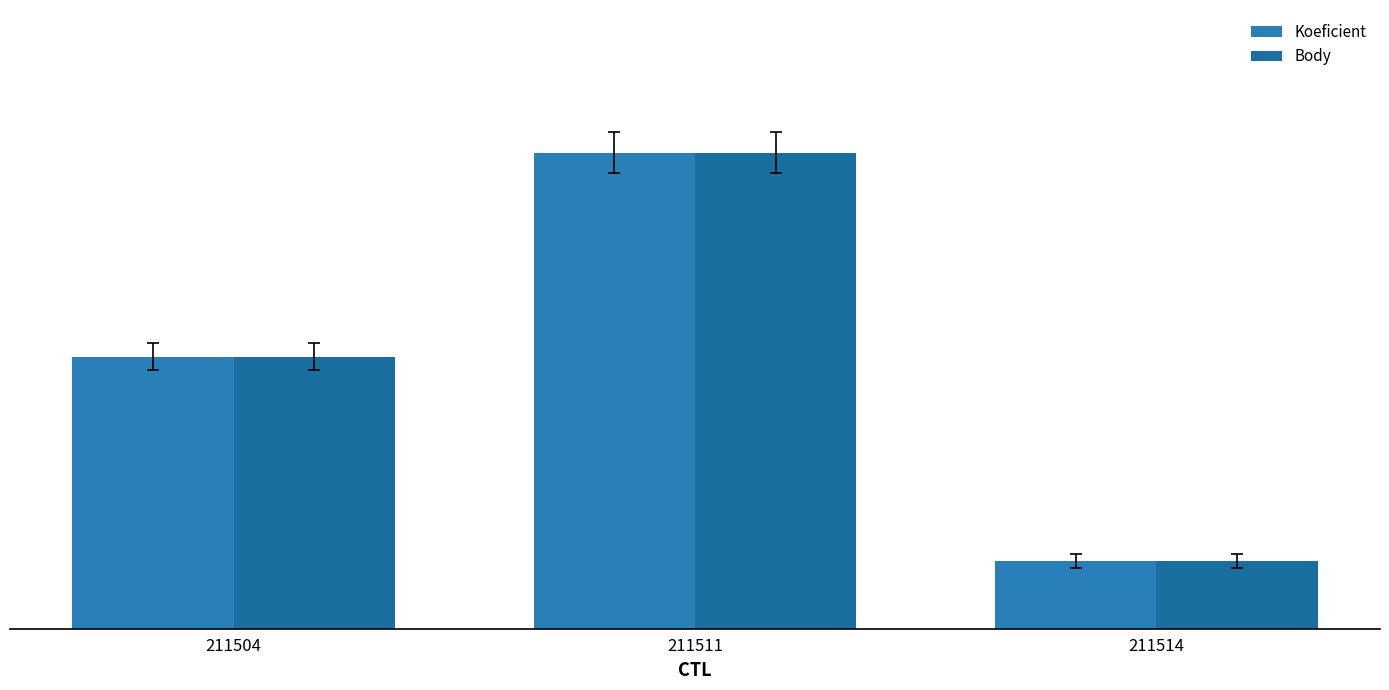

True or false: Body has a value of 7 at 211511.

True